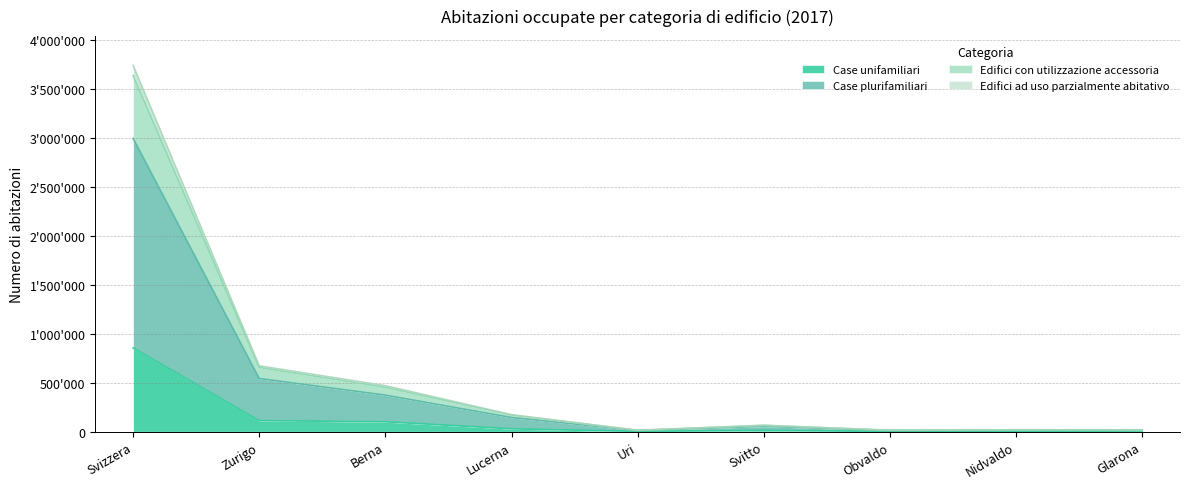

What are all the series names shown in the legend?

Case unifamiliari, Case plurifamiliari, Edifici con utilizzazione accessoria, Edifici ad uso parzialmente abitativo